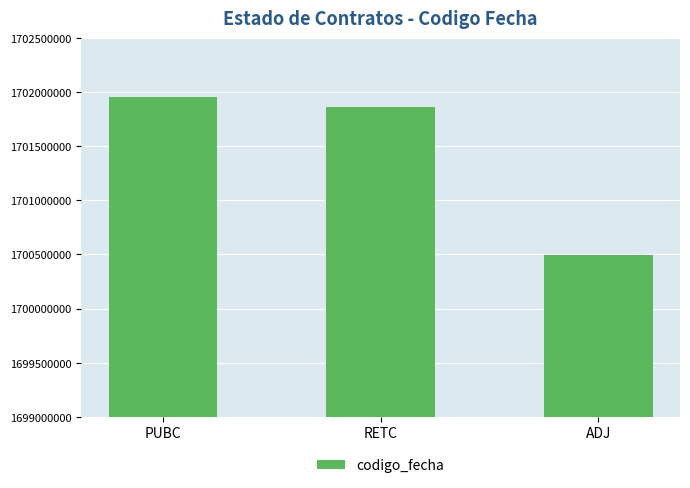

Between RETC and ADJ, which is larger?

RETC